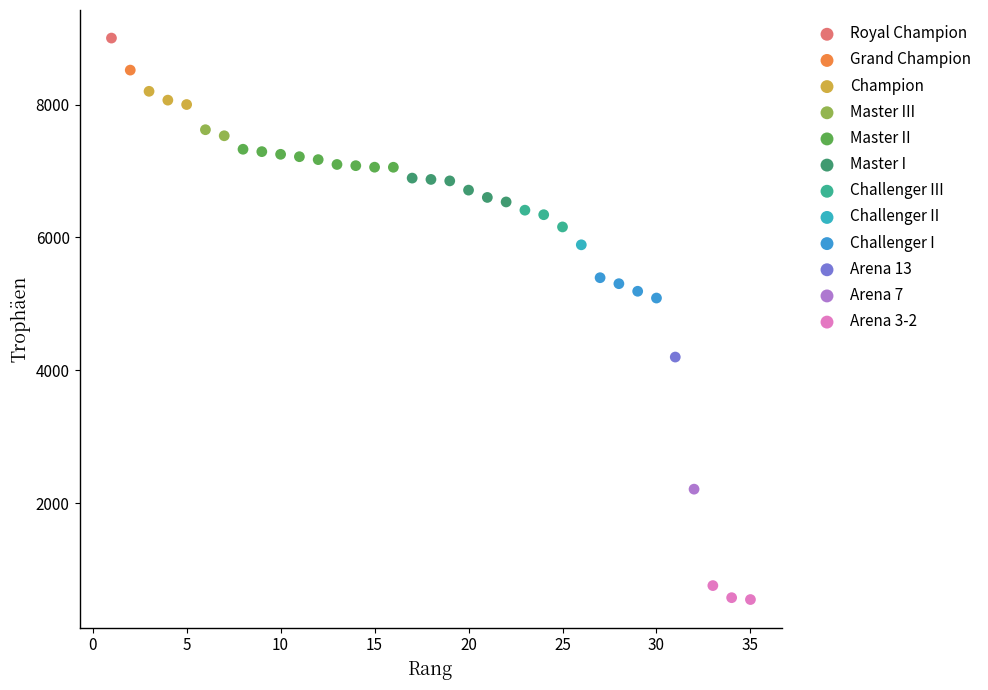

What are all the series names shown in the legend?

Royal Champion, Grand Champion, Champion, Master III, Master II, Master I, Challenger III, Challenger II, Challenger I, Arena 13, Arena 7, Arena 3-2